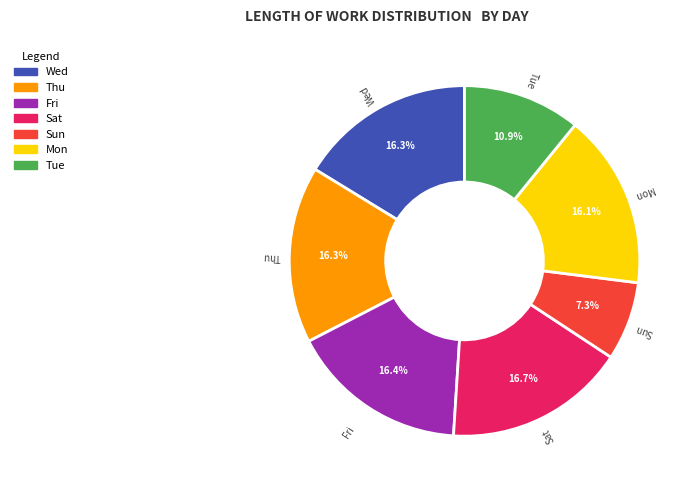

To the nearest percent, what is the average slice percentage?

14%